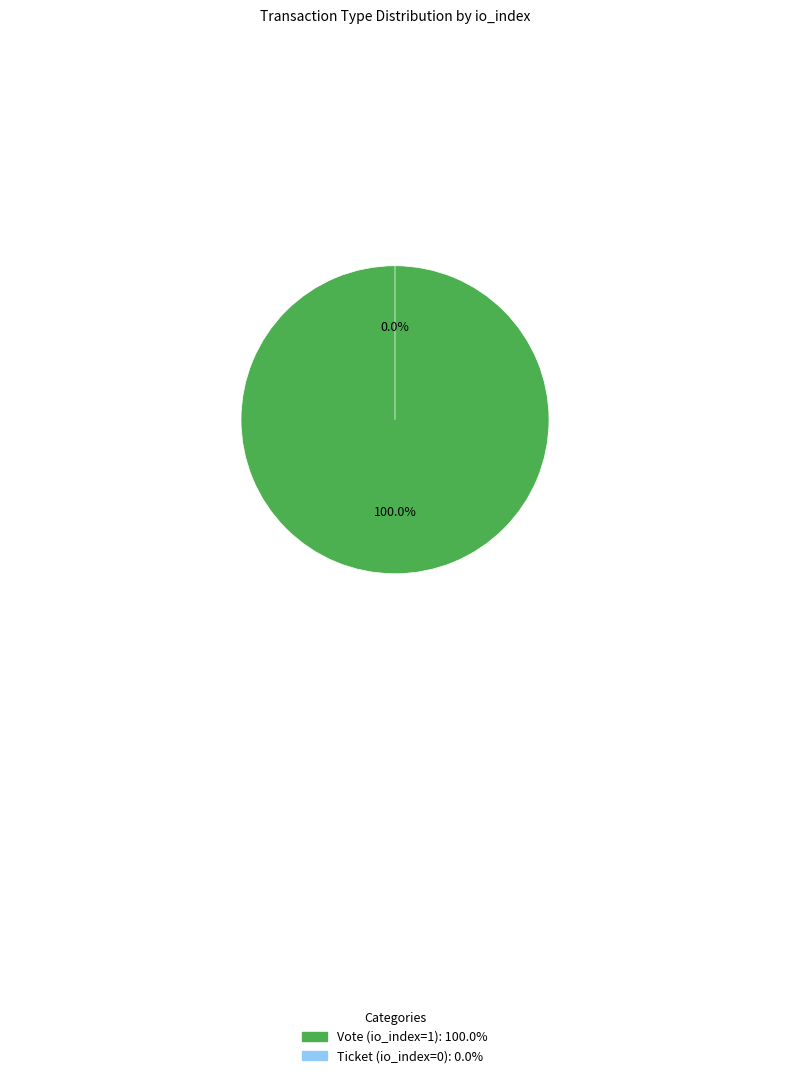

Rank the categories by value from highest to lowest.

Vote (io_index=1), Ticket (io_index=0)